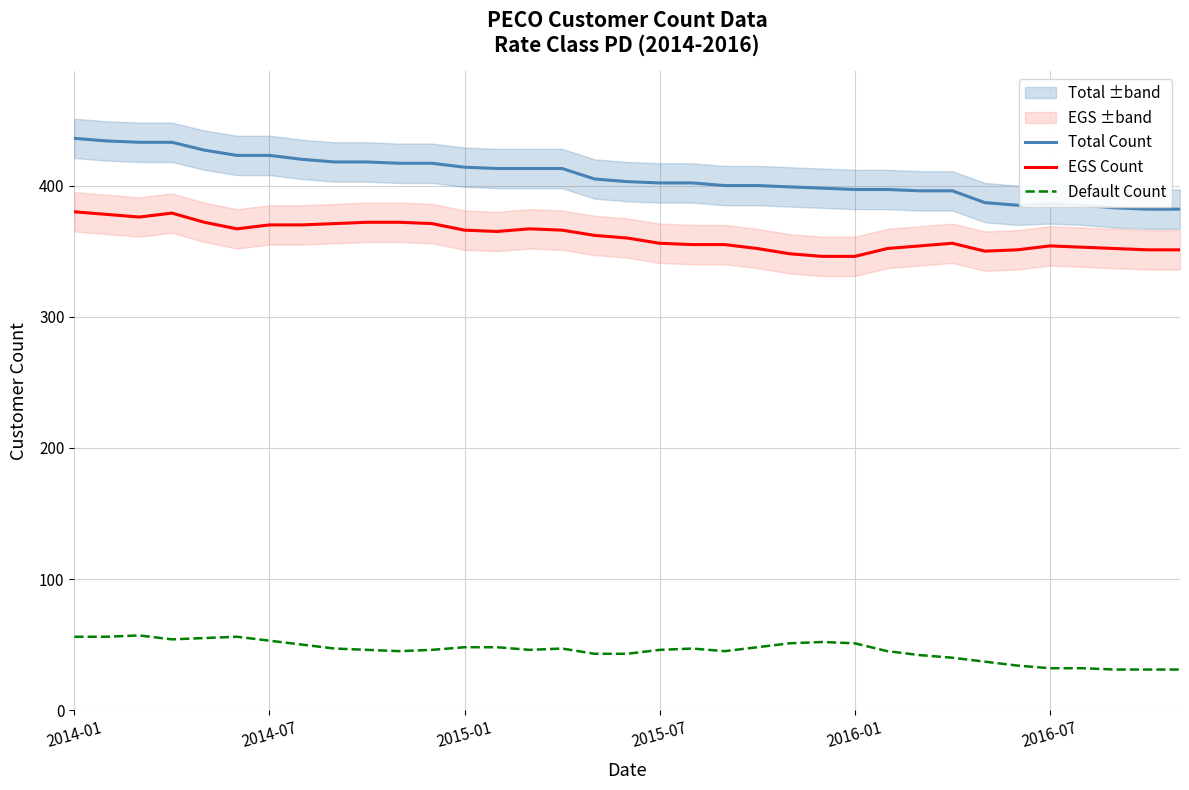

True or false: Total Count and EGS Count cross at least once.

False